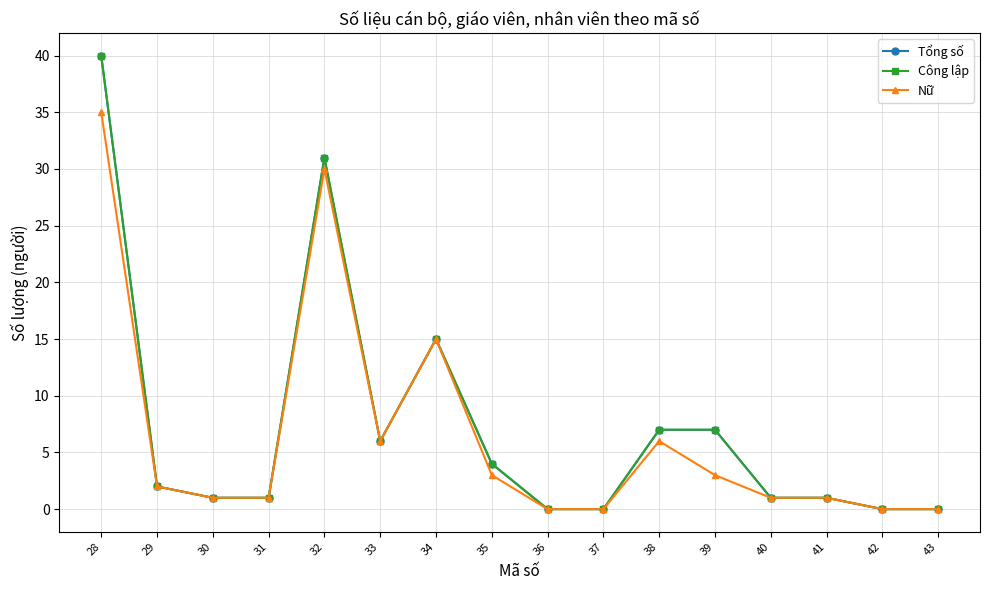

True or false: Nữ and Công lập cross at least once.

False